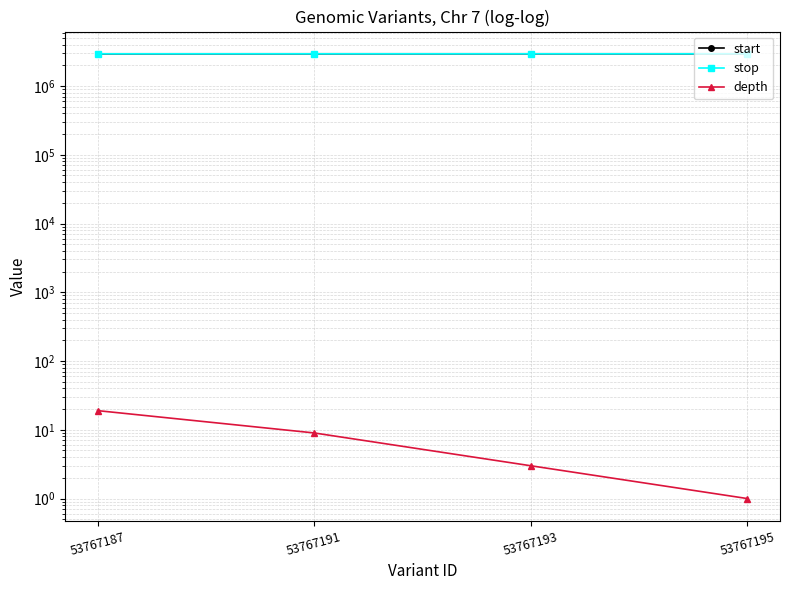

What is the difference between the maximum and minimum values in the start series?

1655